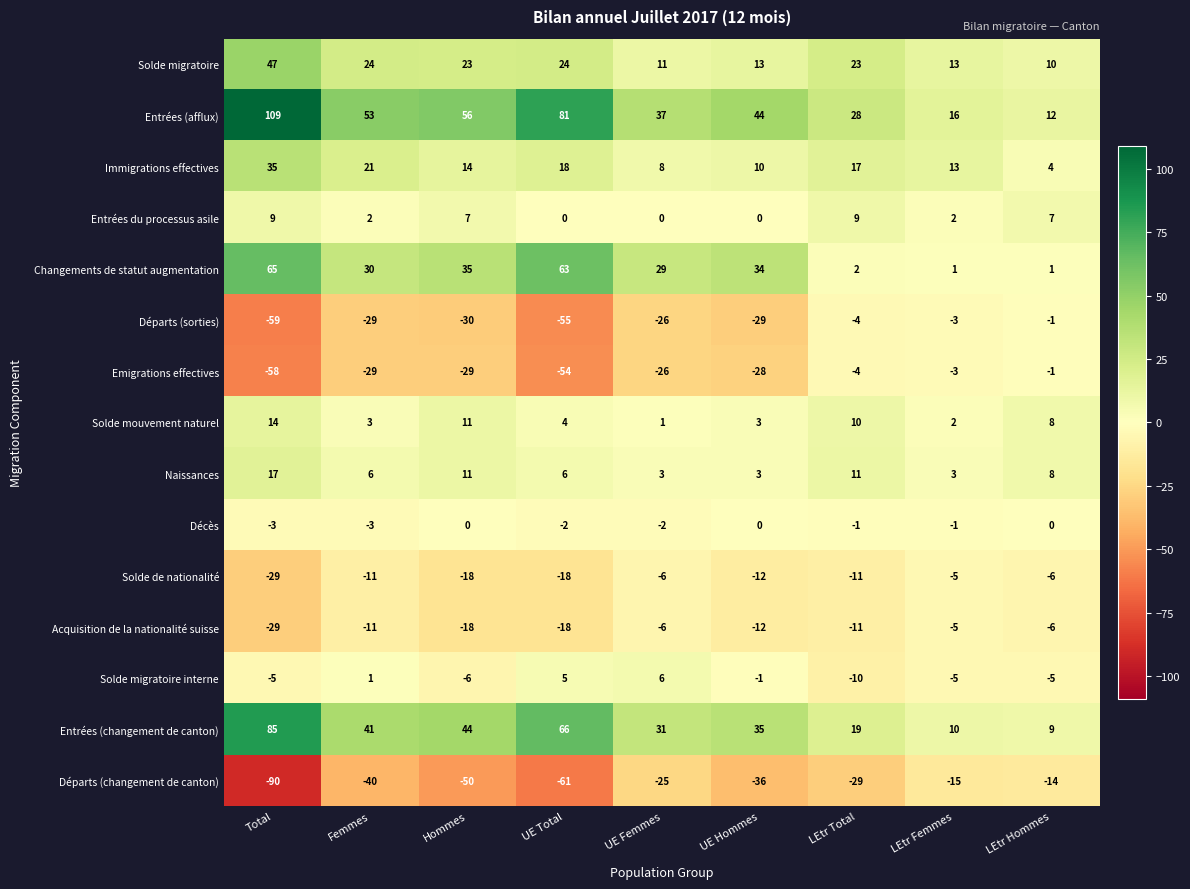

What is the sum of the Emigrations effectives values at Femmes and UE Femmes?

-55